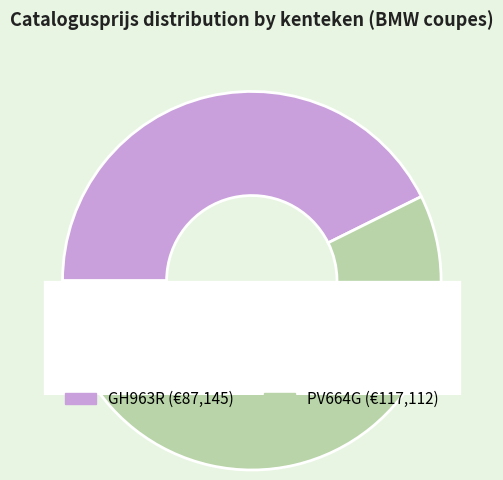

Is PV664G the majority of the pie?

Yes